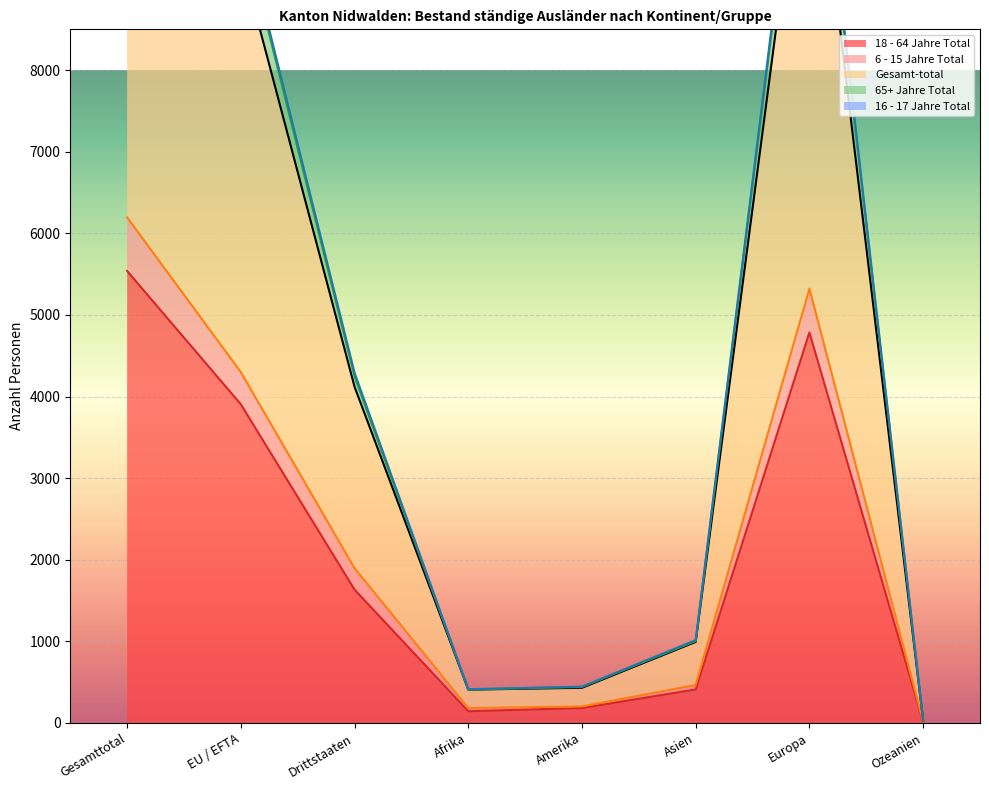

Rank the series at Gesamttotal from lowest to highest value.

18 - 64 Jahre Total, 6 - 15 Jahre Total, Gesamt-total, 65+ Jahre Total, 16 - 17 Jahre Total